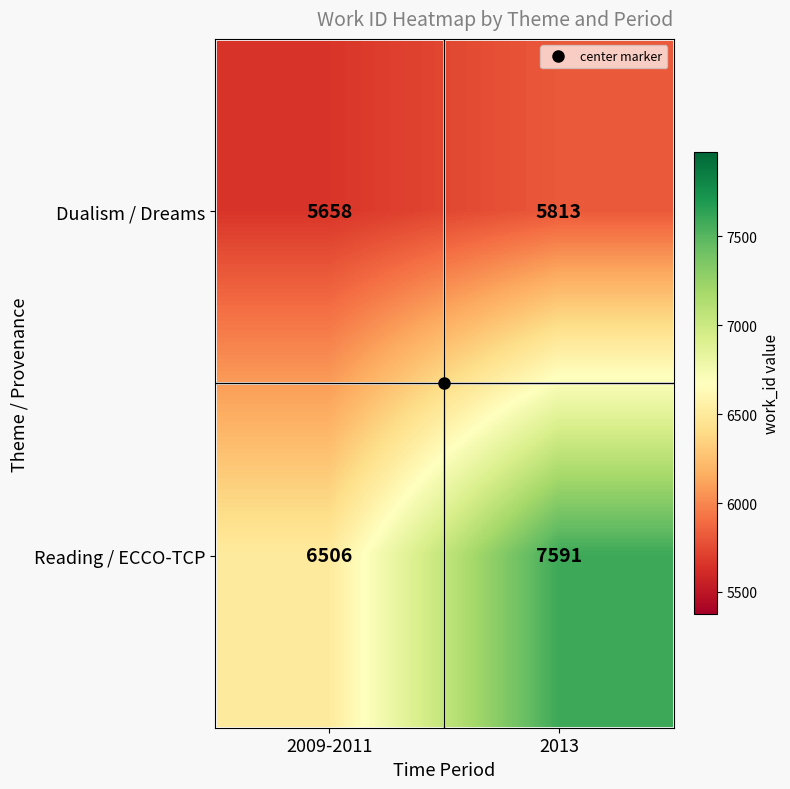

What is the difference between the maximum and minimum values in the Reading / ECCO-TCP series?

1085